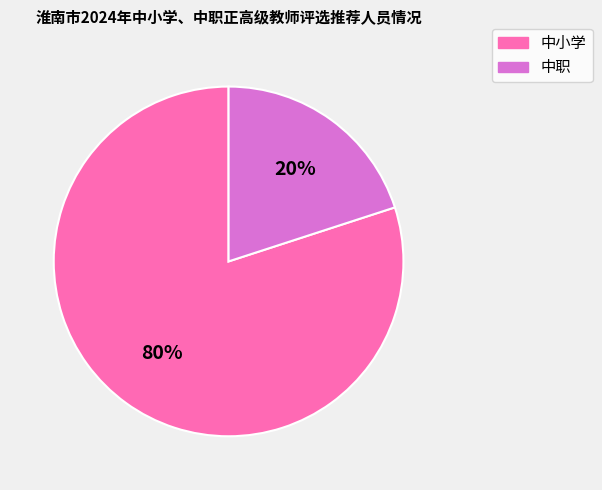

To the nearest percent, what is the average slice percentage?

50%